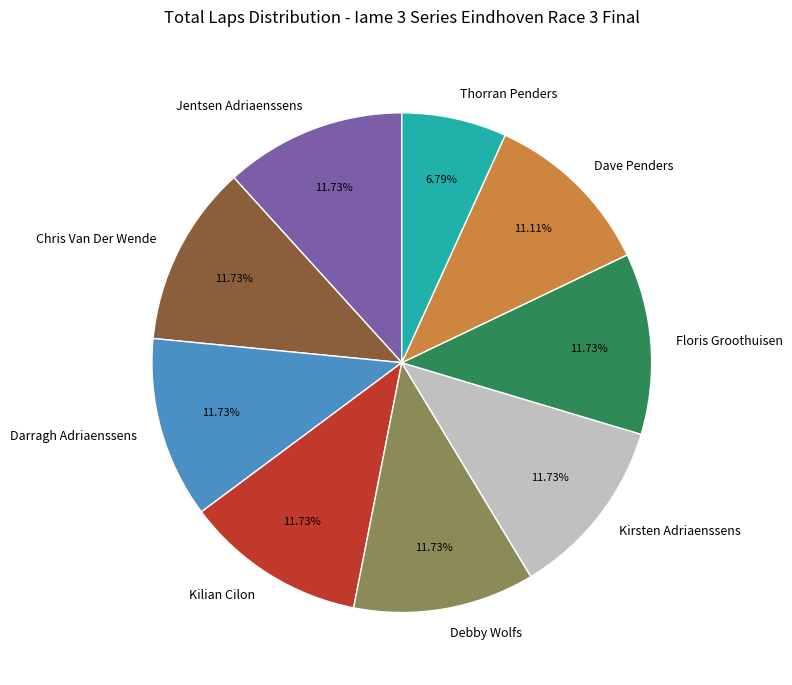

What portion of the pie excludes Debby Wolfs?

88.3%